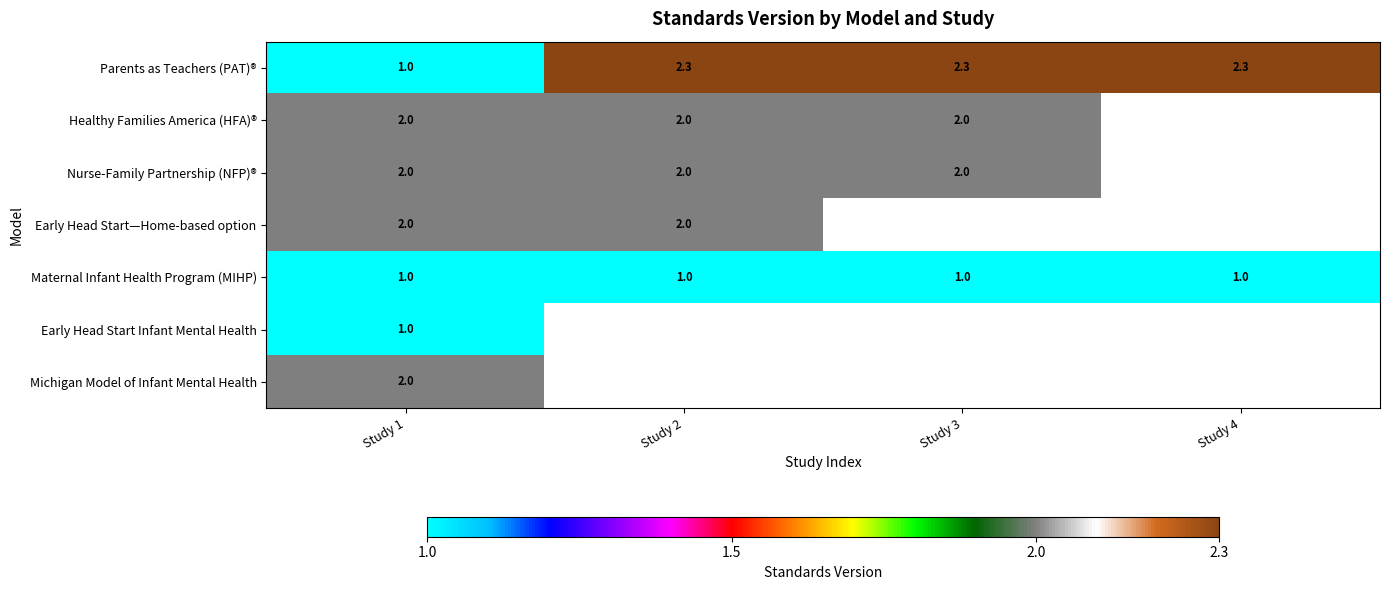

Is it true that Maternal Infant Health Program (MIHP) equals 1.0 at Study 3?

True